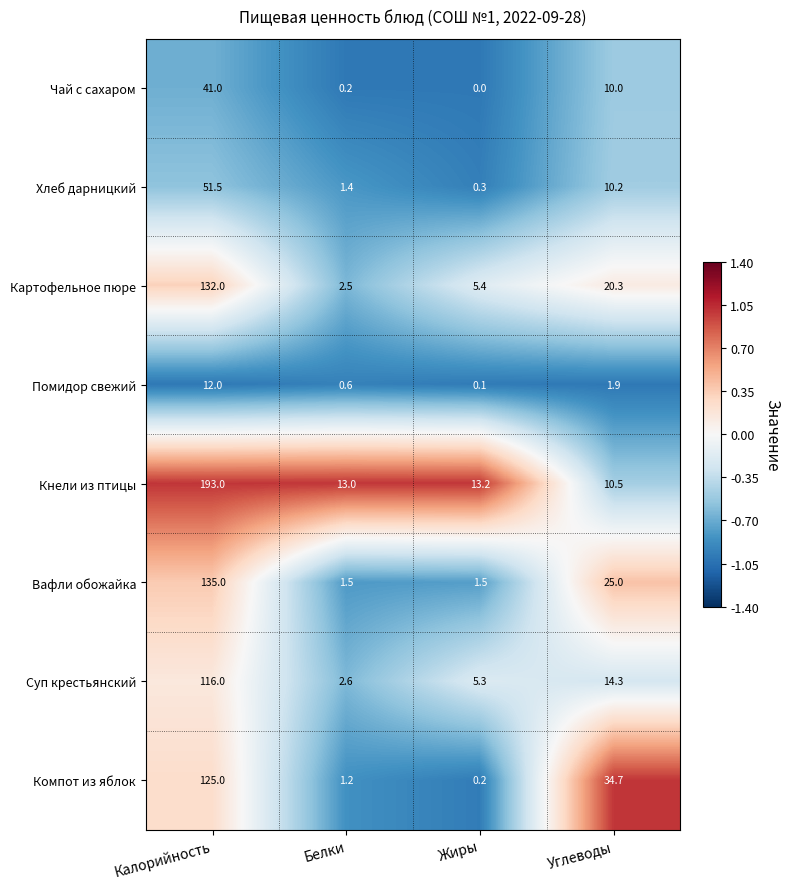

What is the sum of all Суп крестьянский values?

138.2